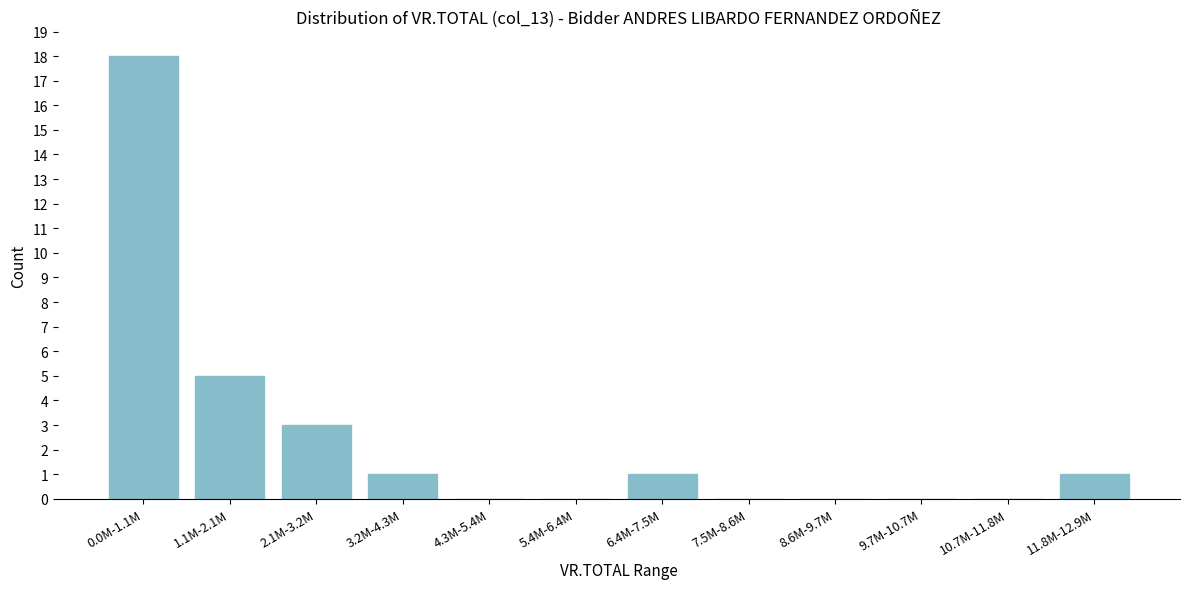

Reading left to right, transcribe all the data shown in this chart.

0.0M-1.1M=18	1.1M-2.1M=5	2.1M-3.2M=3	3.2M-4.3M=1	4.3M-5.4M=0	5.4M-6.4M=0	6.4M-7.5M=1	7.5M-8.6M=0	8.6M-9.7M=0	9.7M-10.7M=0	10.7M-11.8M=0	11.8M-12.9M=1